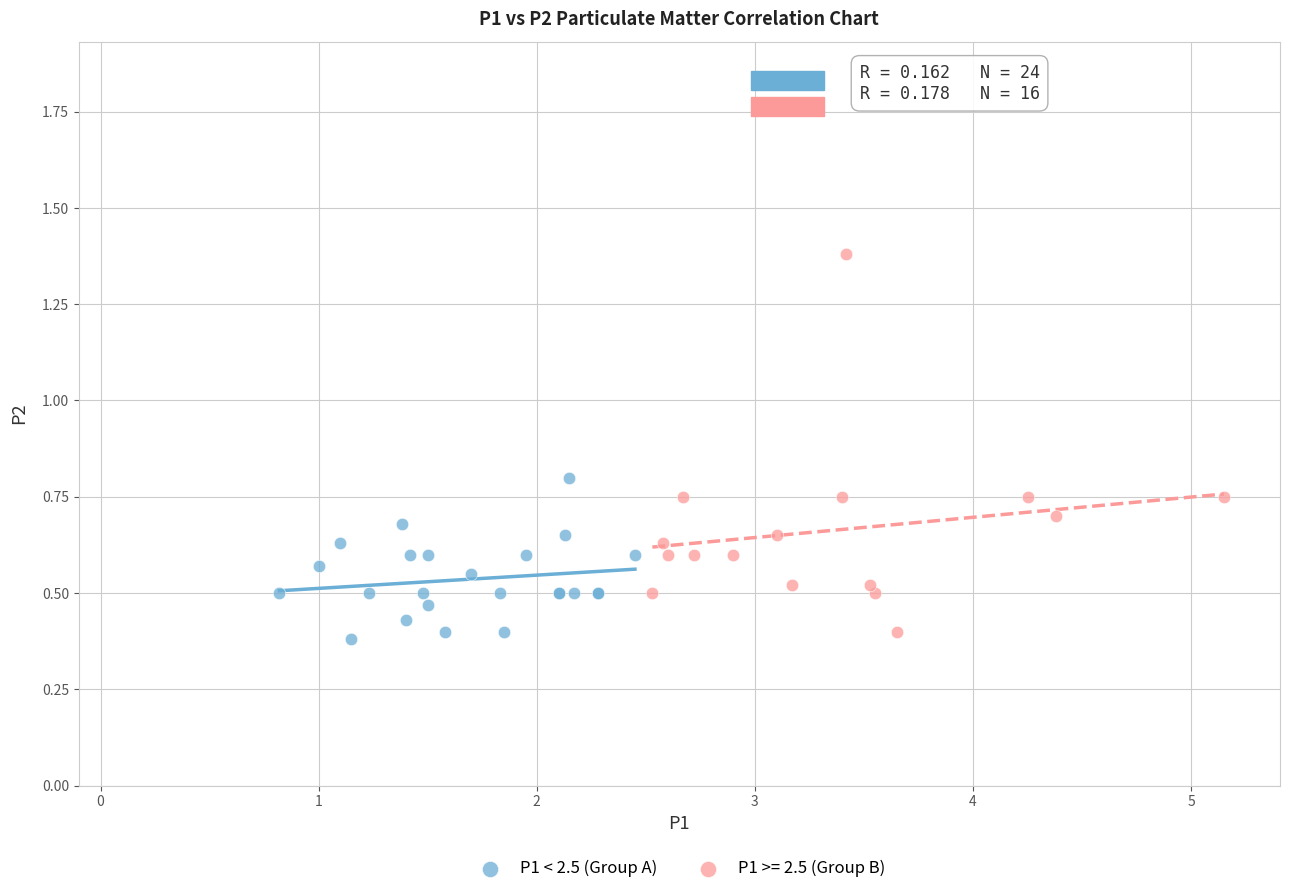

Which series has the widest spread of Y values?

P1 >= 2.5 (Group B)